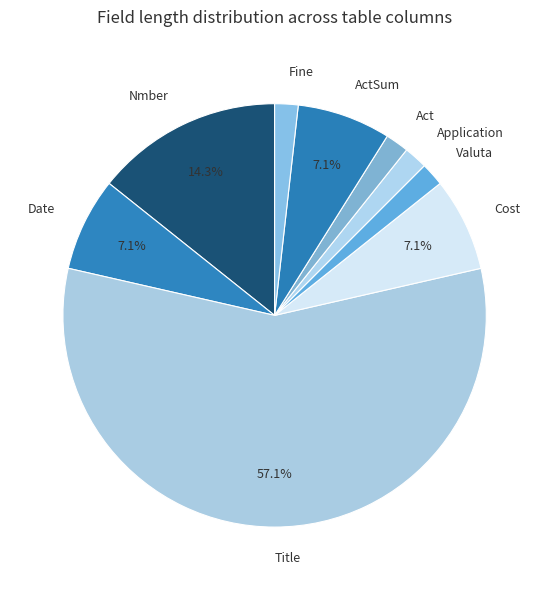

How many segments does this pie chart have?

9